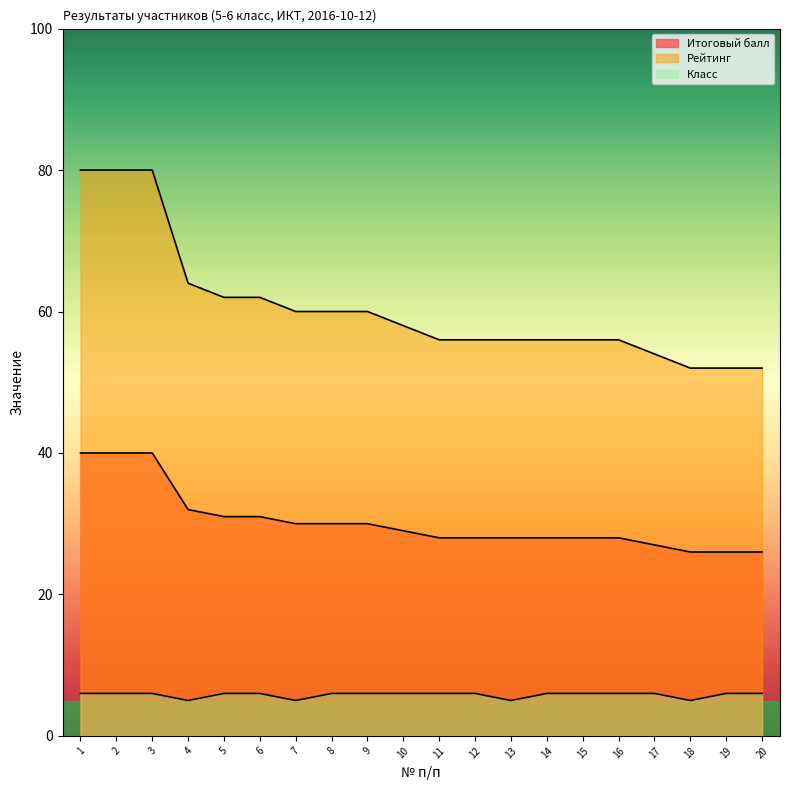

At 17, list the series in order from largest to smallest.

Рейтинг, Итоговый балл, Класс